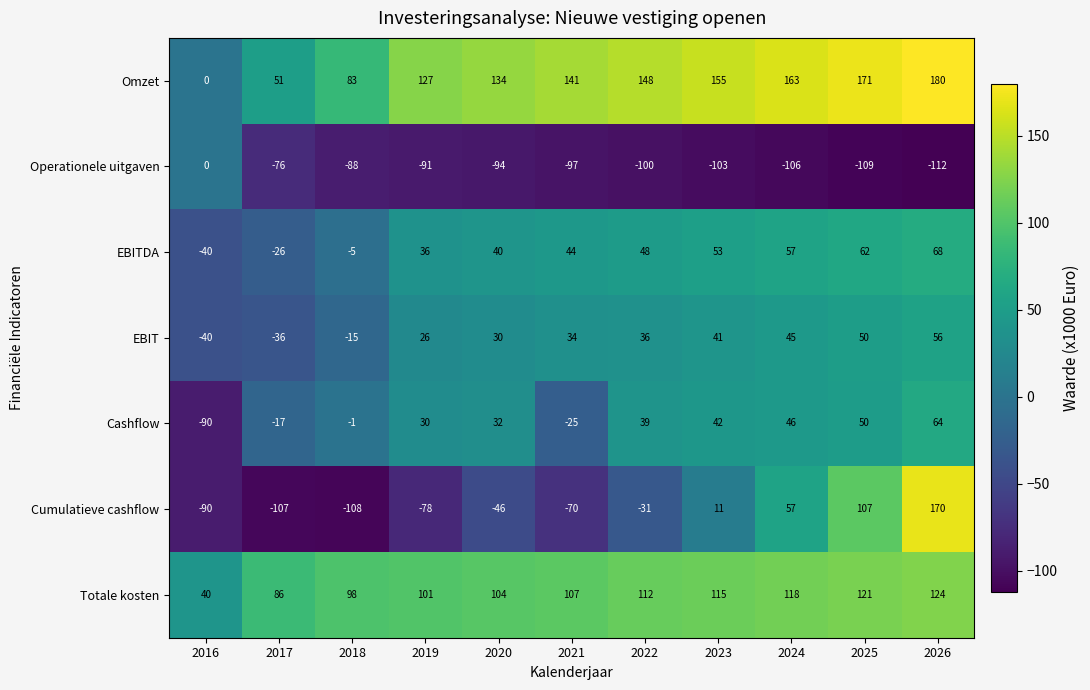

Between 2019 and 2025, which series saw the biggest shift?

Cumulatieve cashflow